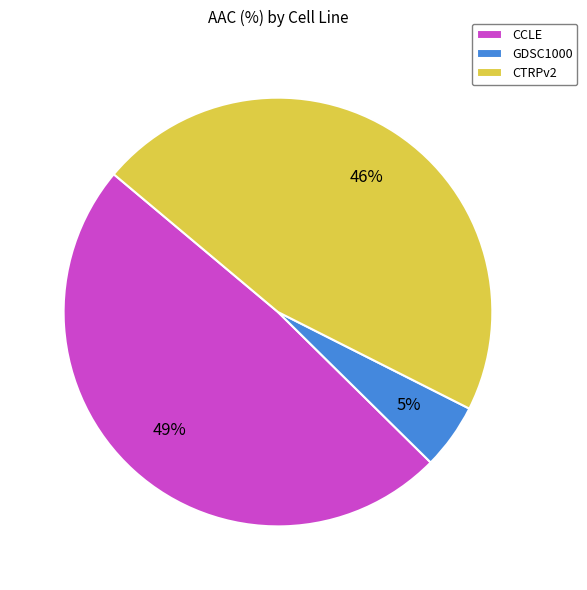

Is it true that CCLE is 49% of the pie?

True